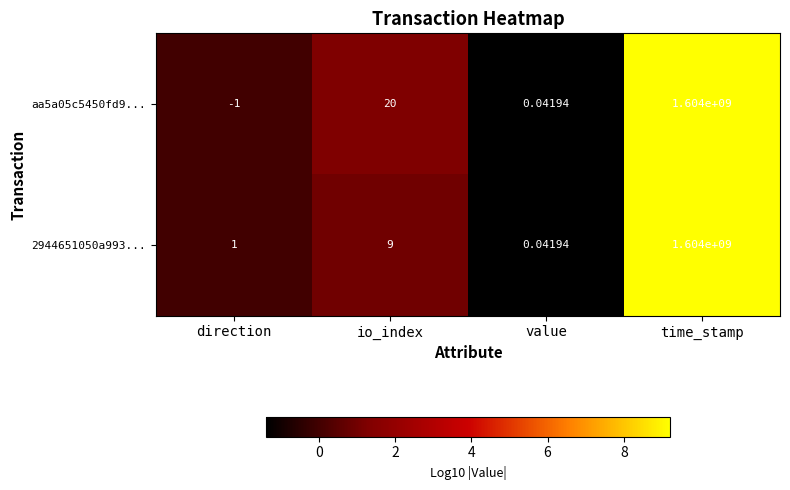

Rank the categories by 2944651050a993... value from lowest to highest.

value, direction, io_index, time_stamp